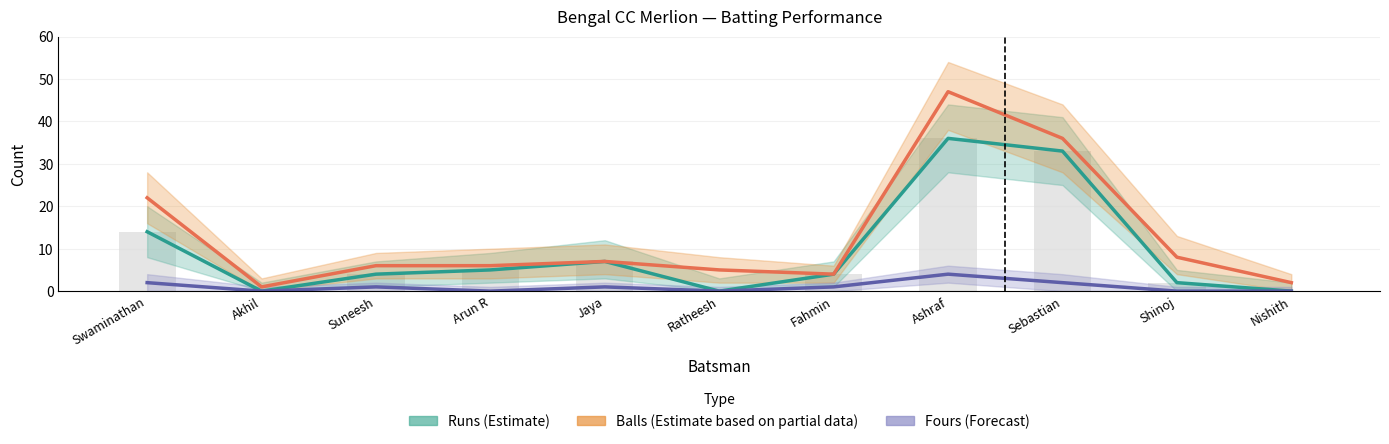

At Jaya, list the series in order from smallest to largest.

Fours (Forecast), Runs (Estimate), Balls (Estimate based on partial data)